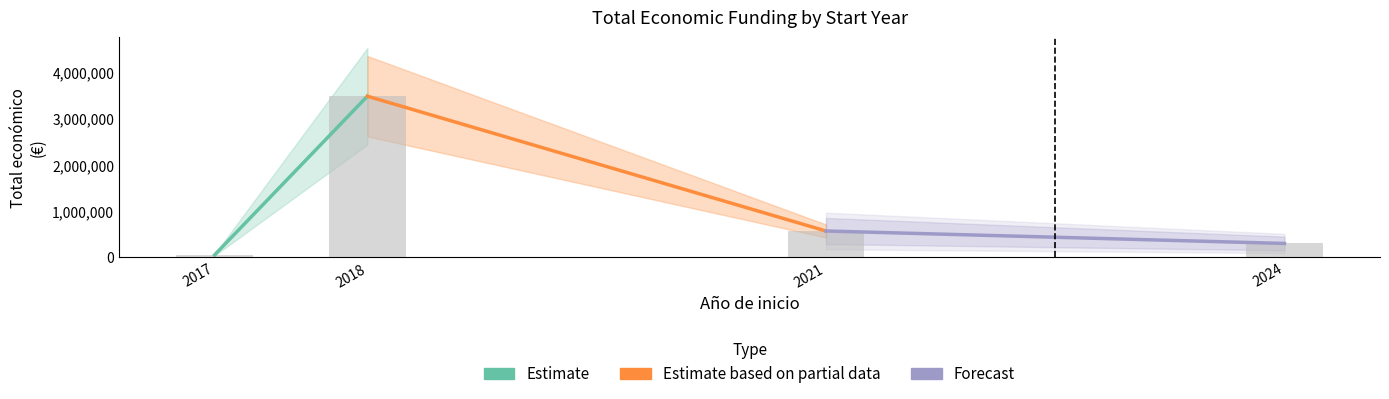

What is the change in value from 2018 to 2021?

-2922111